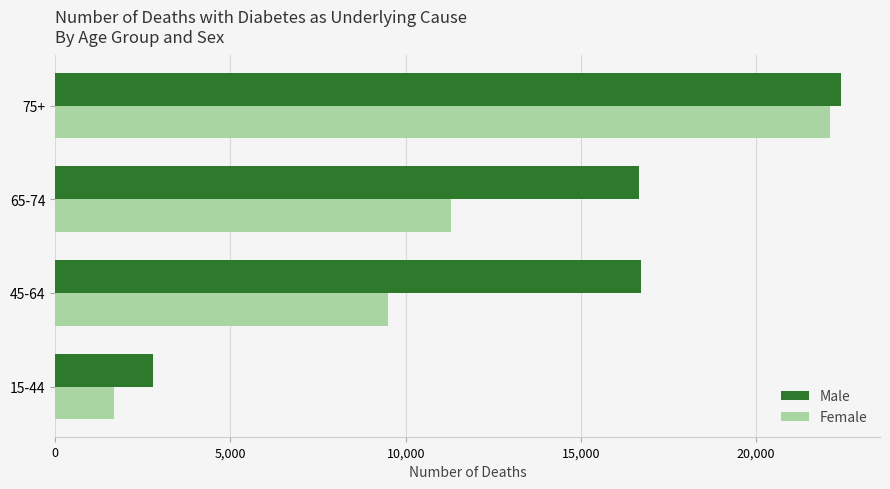

What is the difference between the second highest and minimum values in the Female series?

9612